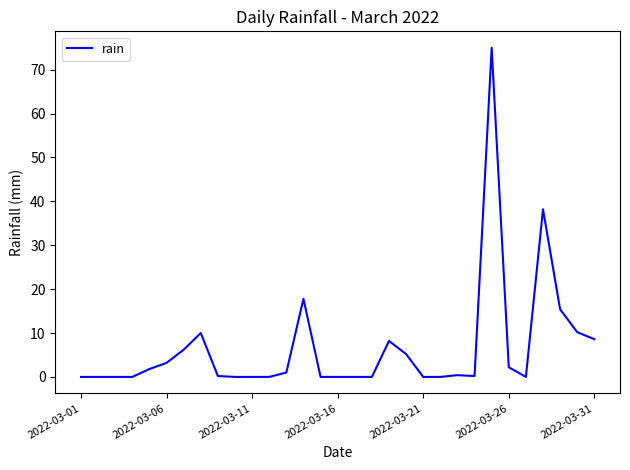

What is the difference between the maximum and minimum values?

75.0